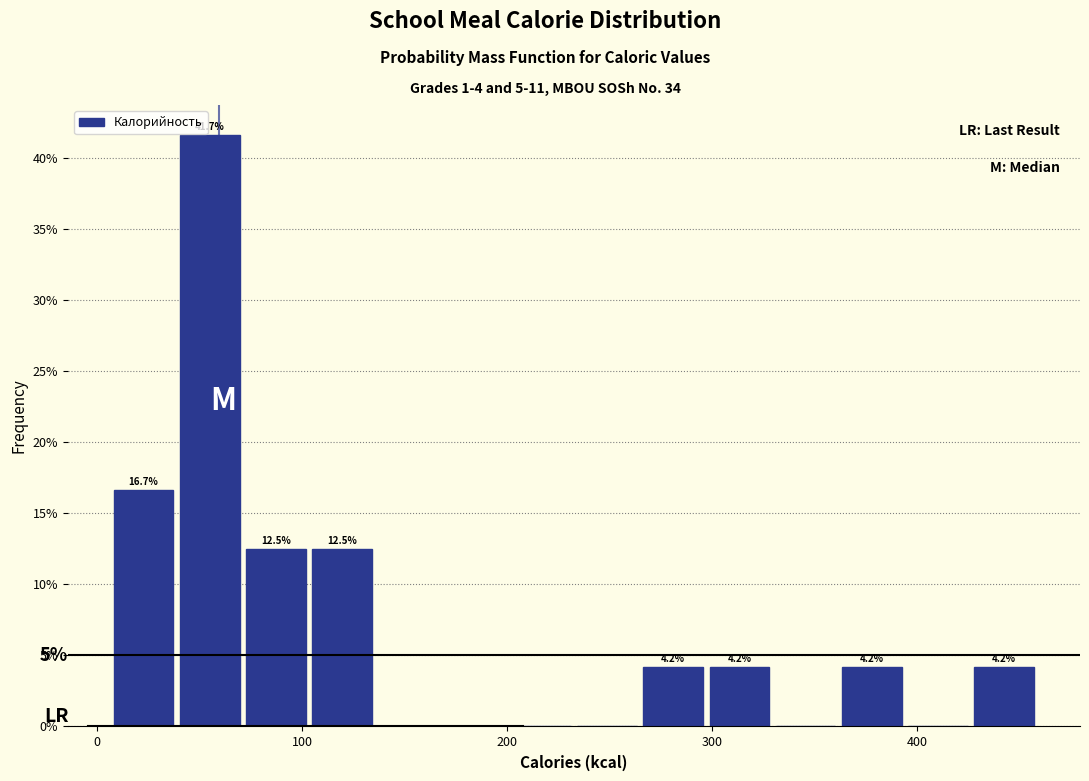

Around what value on the x-axis is the tallest bar? Give the approximate position of its centre, as read against the axis.

50